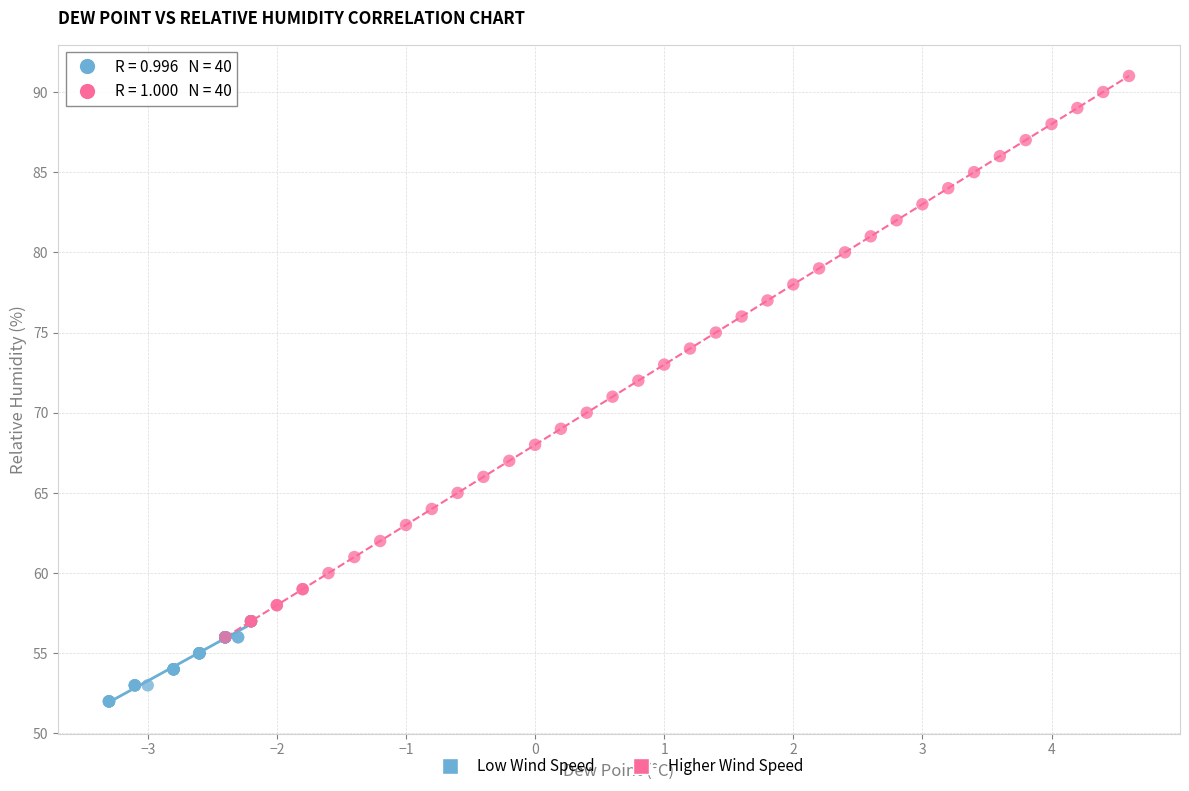

Which series contains the highest Y value?

Higher Wind Speed